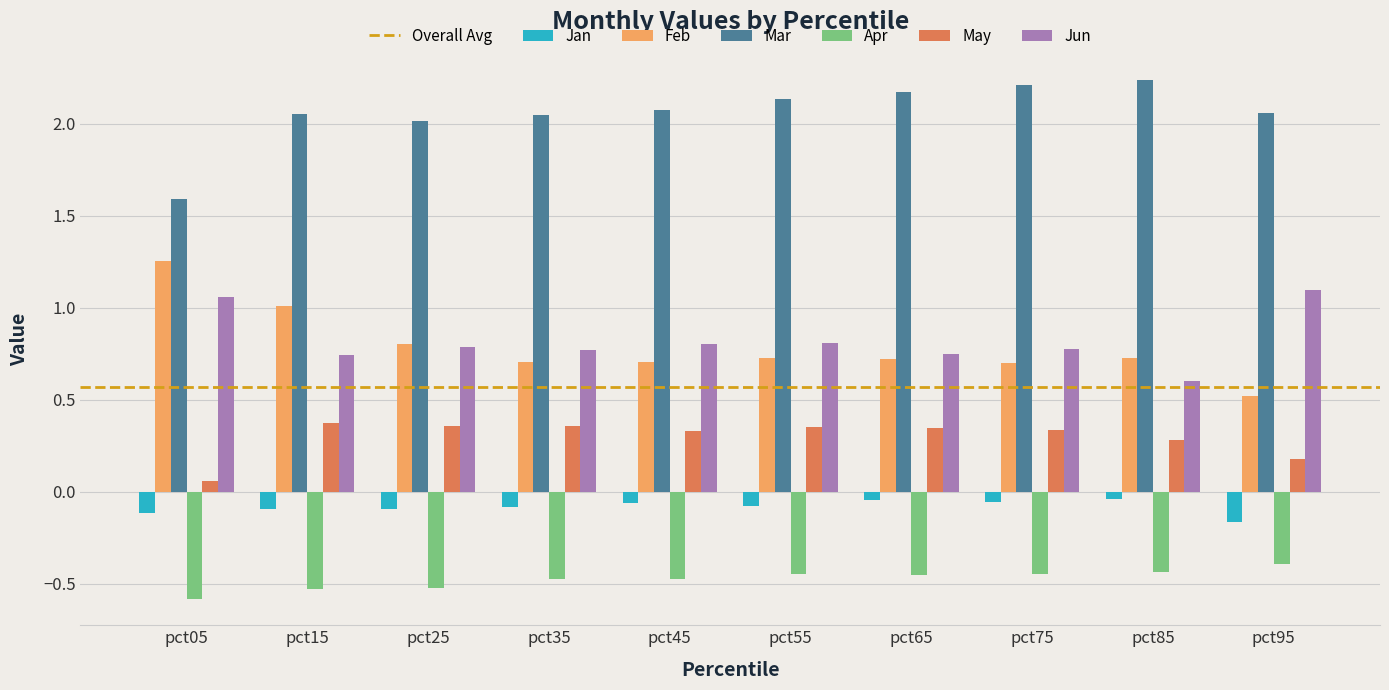

Which series has the largest total across all categories?

Mar